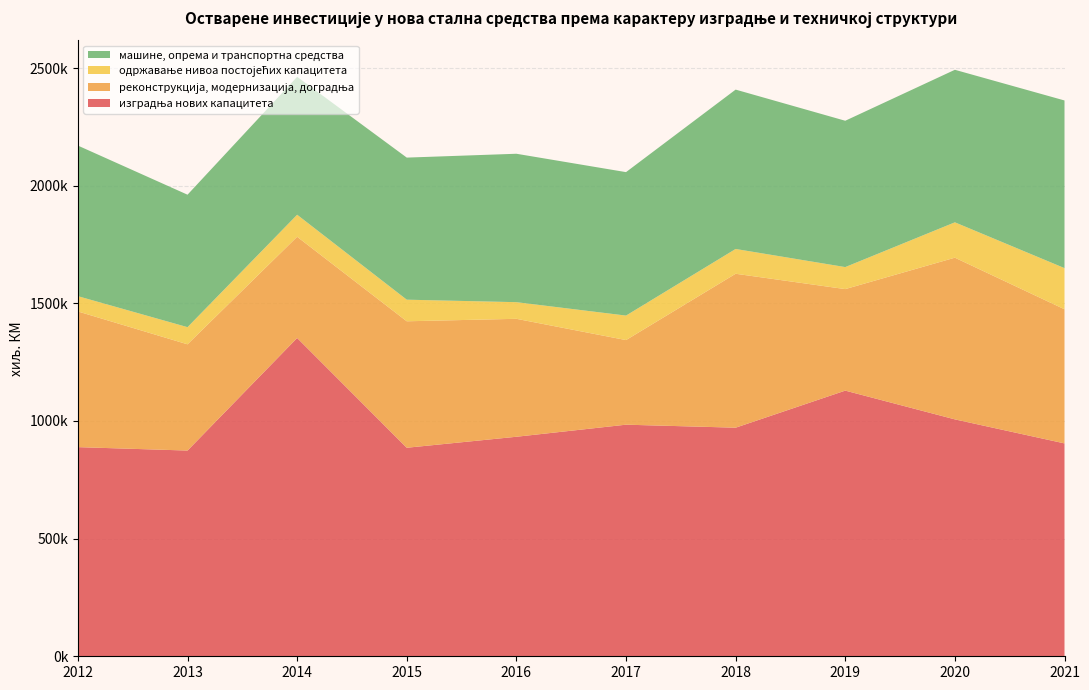

Reading right to left, extract all data points from this chart.

изградња нових капацитета: 2021=904764	2020=1006889	2019=1129123	2018=971563	2017=984325	2016=933001	2015=886282	2014=1352837	2013=874385	2012=888909
реконструкција, модернизација, доградња: 2021=570088	2020=687220	2019=431457	2018=654224	2017=359566	2016=501303	2015=537530	2014=430174	2013=451505	2012=576674
одржавање нивоа постојећих капацитета: 2021=174940	2020=150299	2019=93573	2018=105364	2017=104136	2016=70724	2015=91774	2014=93659	2013=72945	2012=64957
машине, опрема и транспортна средства: 2021=712522	2020=648282	2019=621930	2018=677304	2017=609695	2016=630791	2015=603864	2014=586169	2013=562943	2012=640019